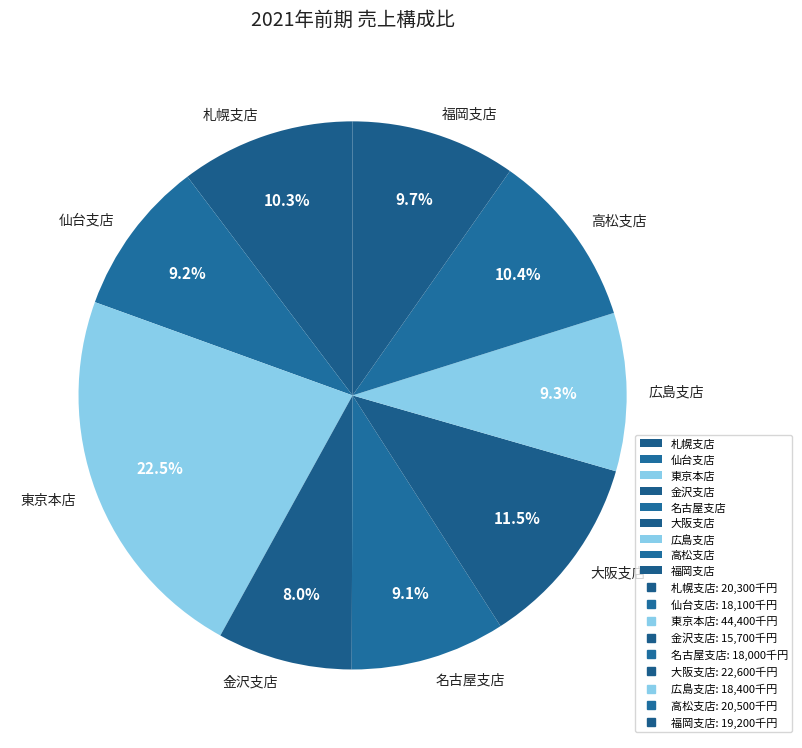

To the nearest percent, what portion does 広島支店 represent?

9%